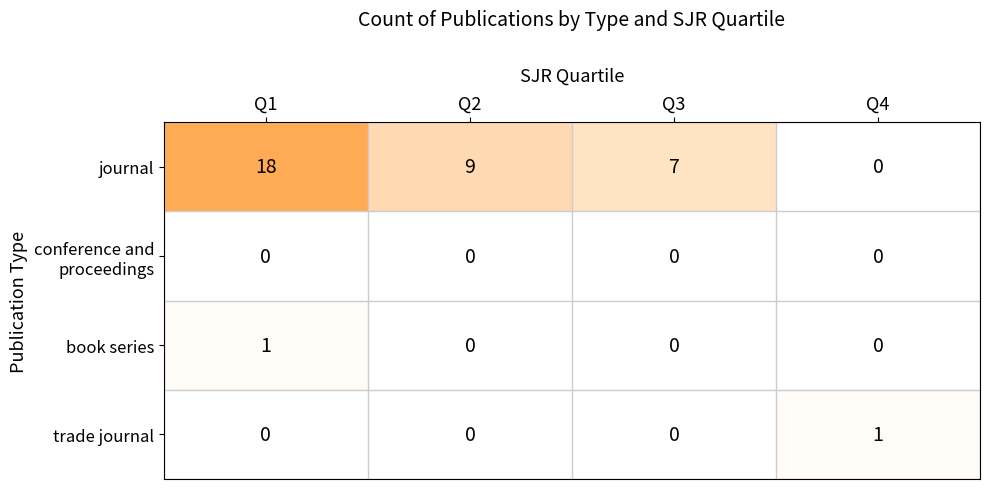

At which label does journal reach its minimum?

Q4